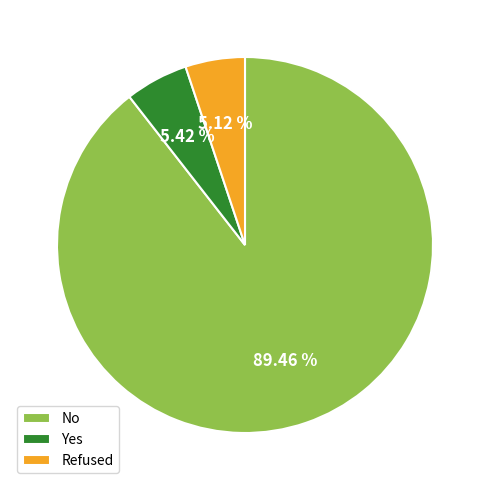

Count the number of slices in the pie.

3